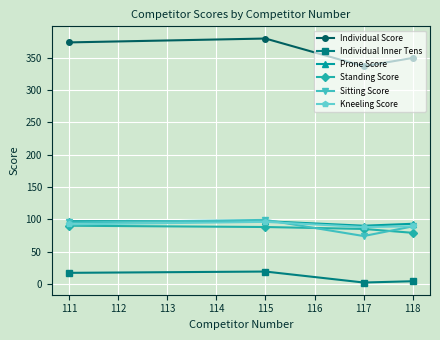

Where is Individual Score nearest to the value 358?

118